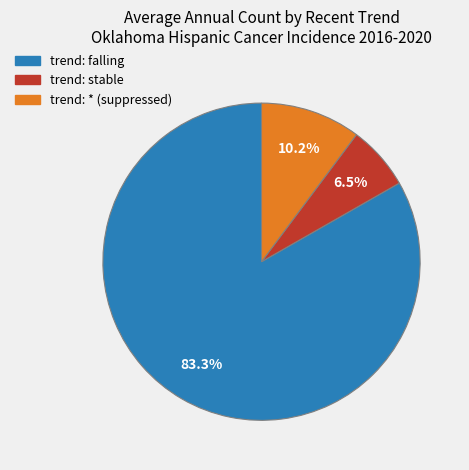

Is there any slice that represents more than half of the pie?

Yes